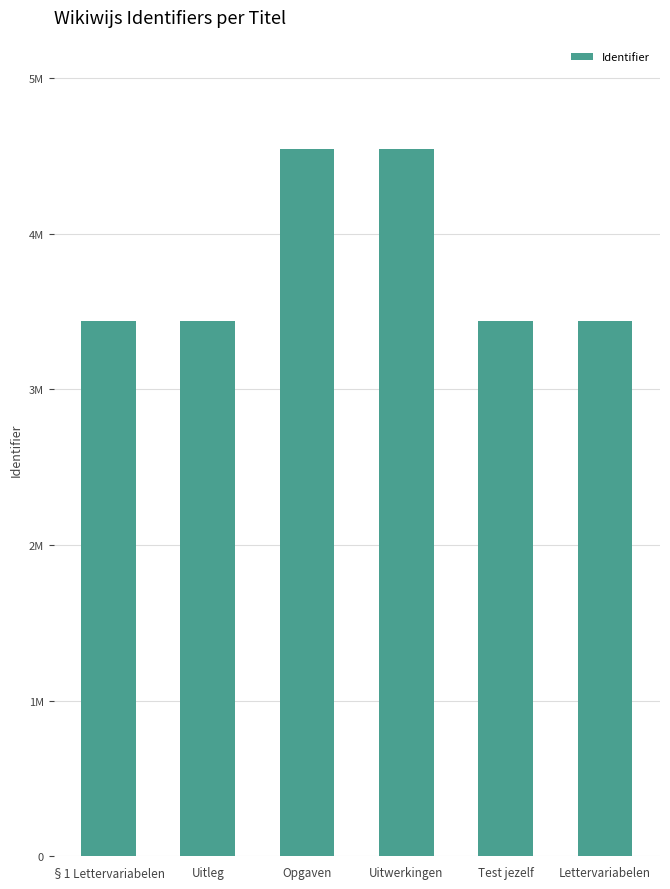

True or false: the data shows 7354922 at Uitwerkingen.

False